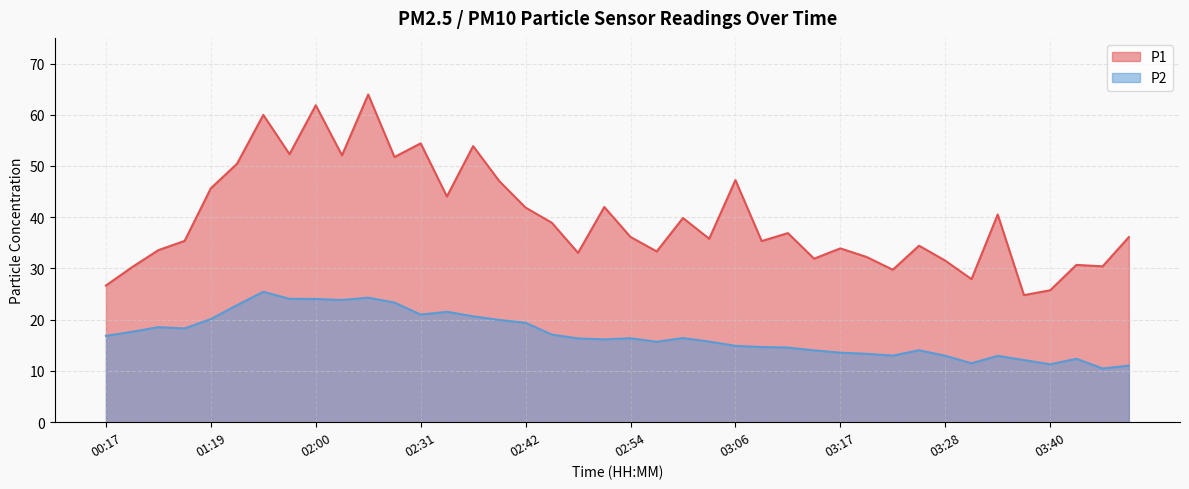

What are all the series names shown in the legend?

P1, P2